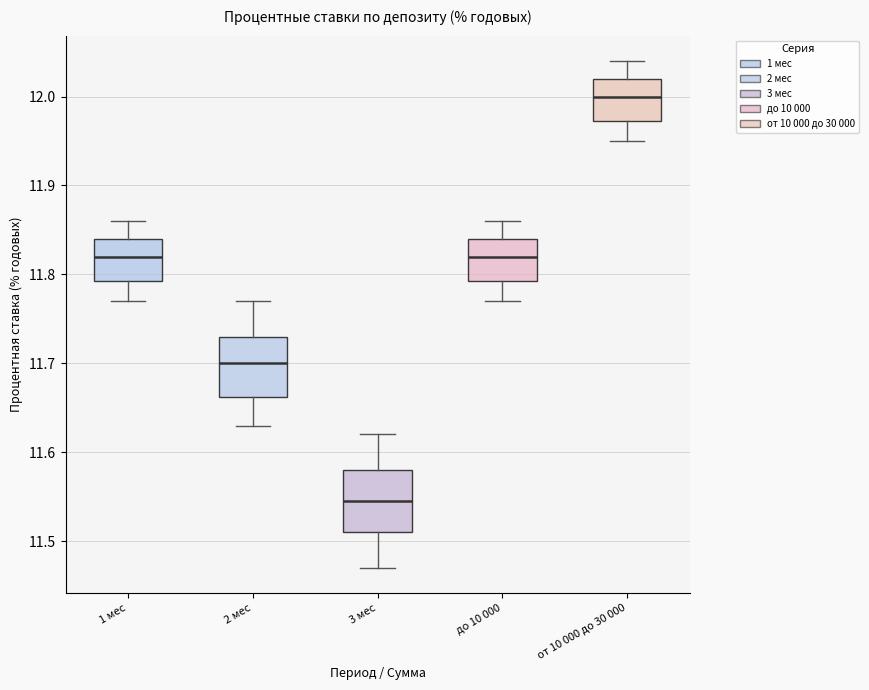

Where does the lower whisker of the box for 1 мес end on the y-axis? The values are not printed on the chart, so give them approximately, as read against the axis.

11.77